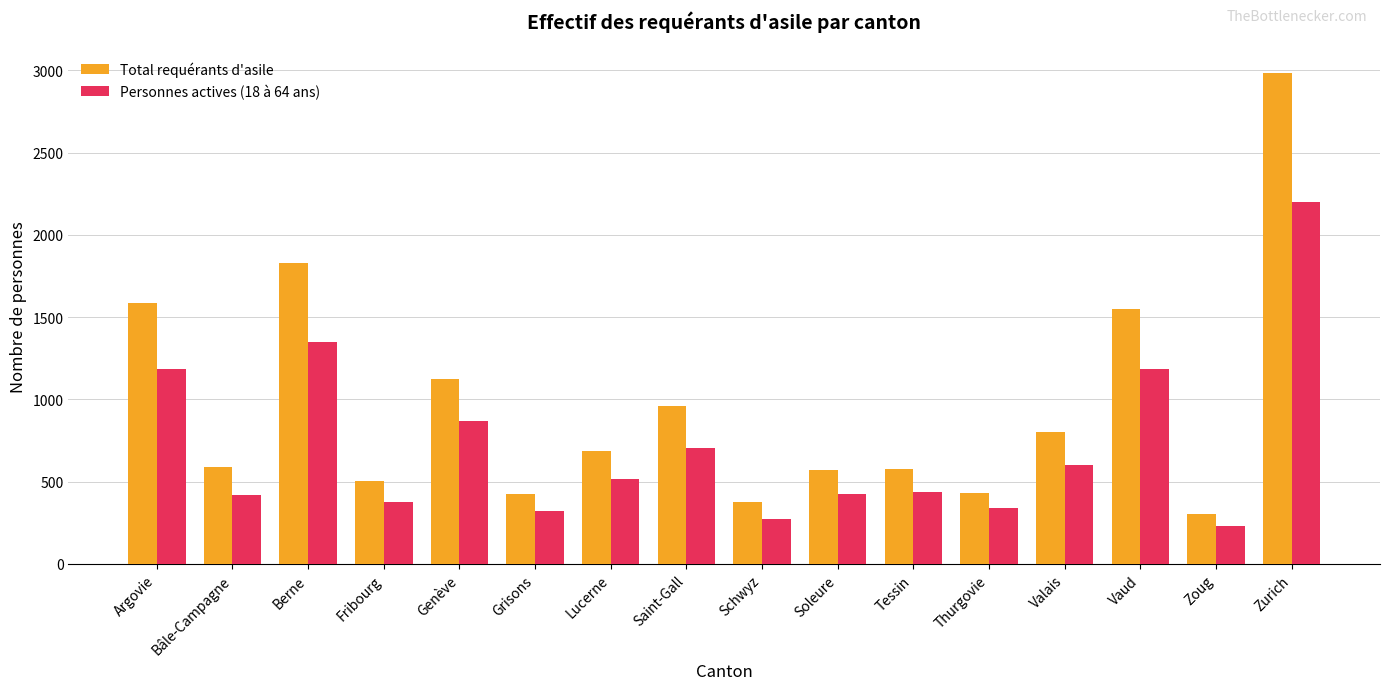

What value does the Total requérants d'asile series have at Tessin, to the nearest 50?

600